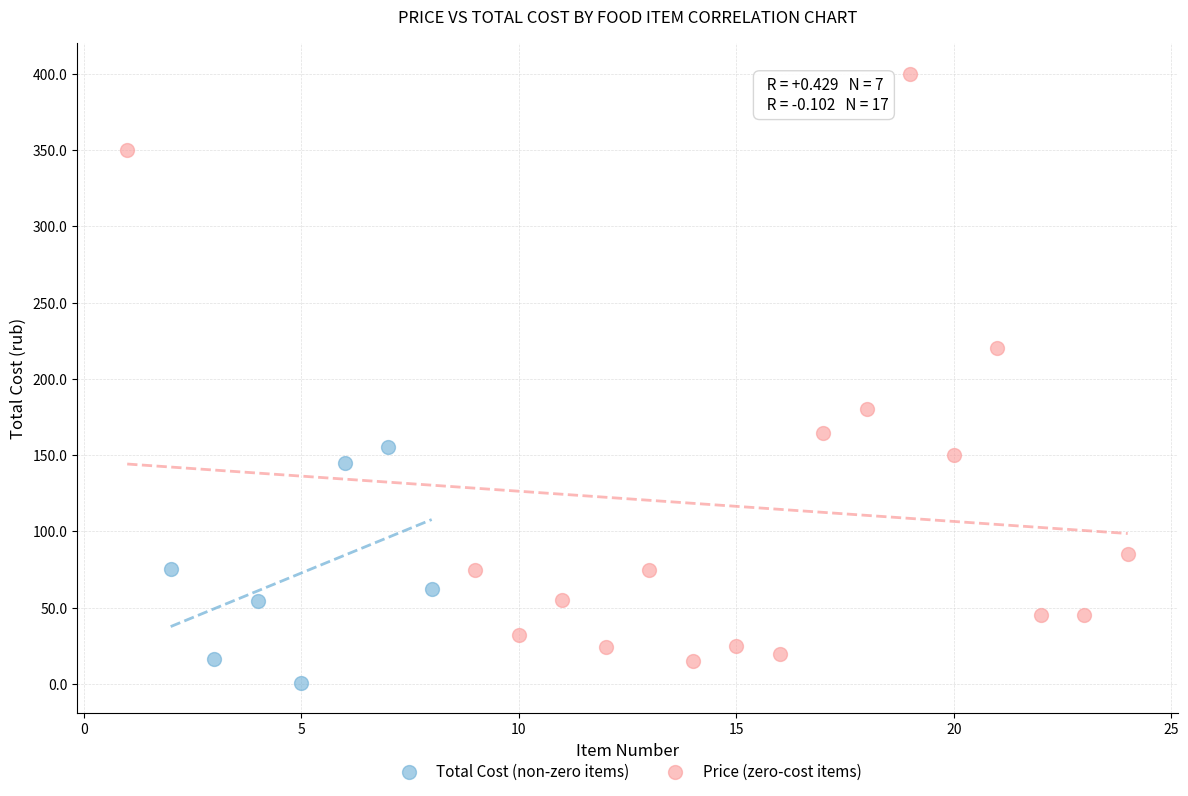

What are all the series names shown in the legend?

Total Cost (non-zero items), Price (zero-cost items)